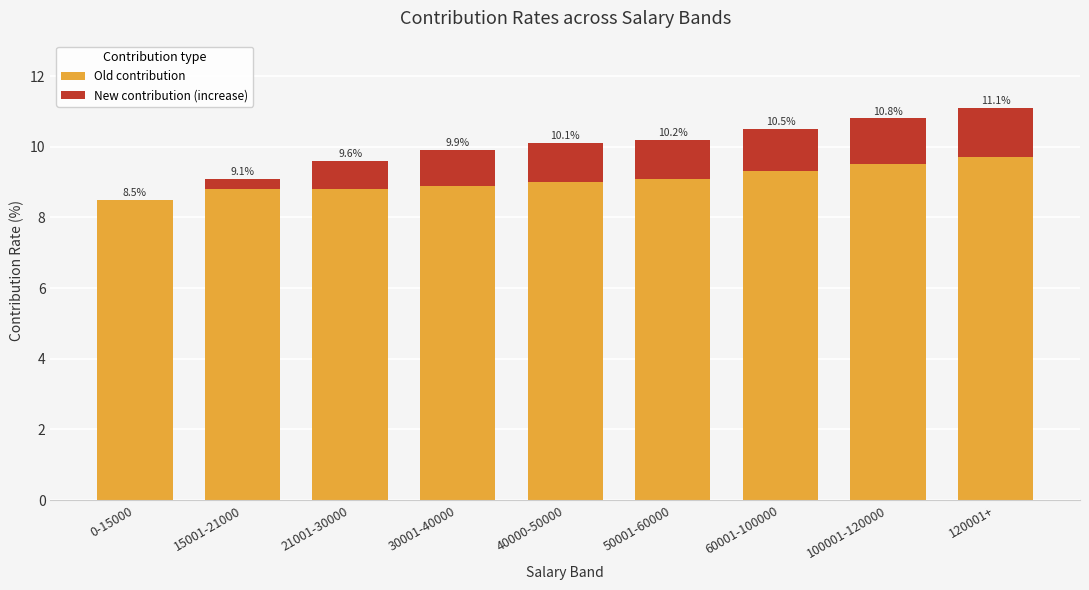

Are the bars horizontal?

No